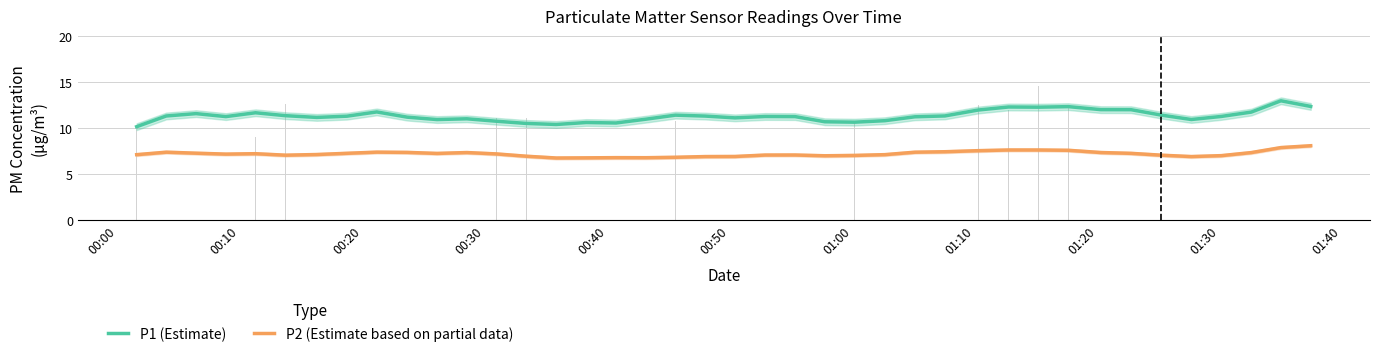

What is the average value of the P1 (Estimate) series?

11.3